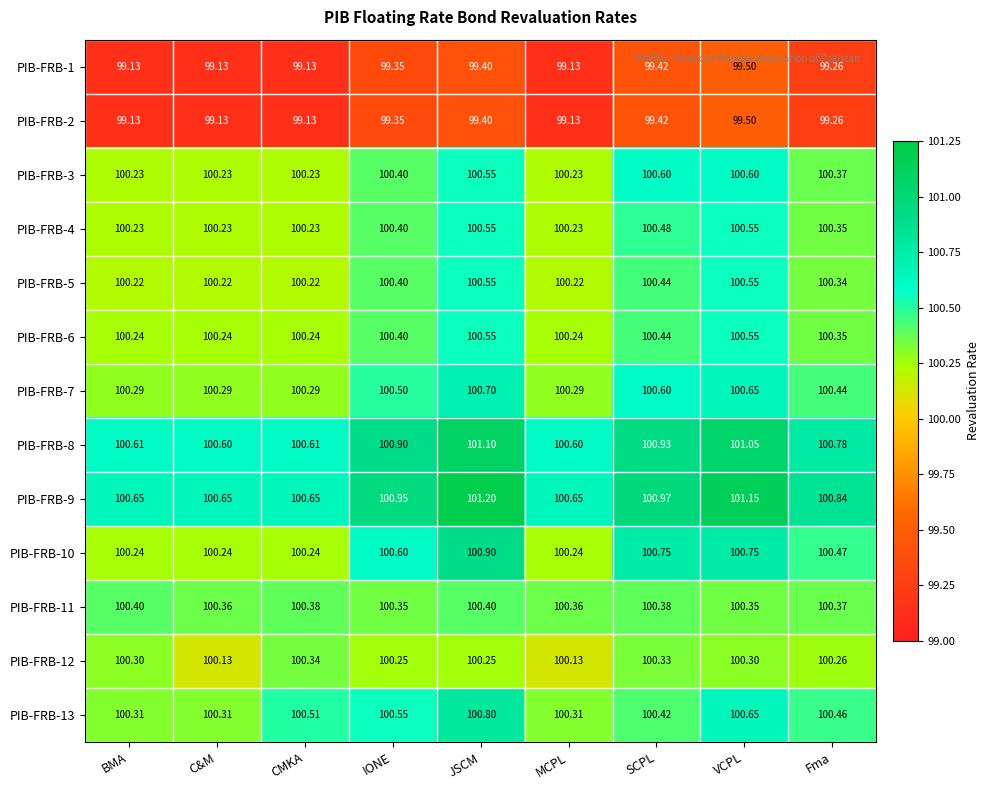

Is the value of PIB-FRB-10 at MCPL greater than the value of PIB-FRB-13 at JSCM?

No